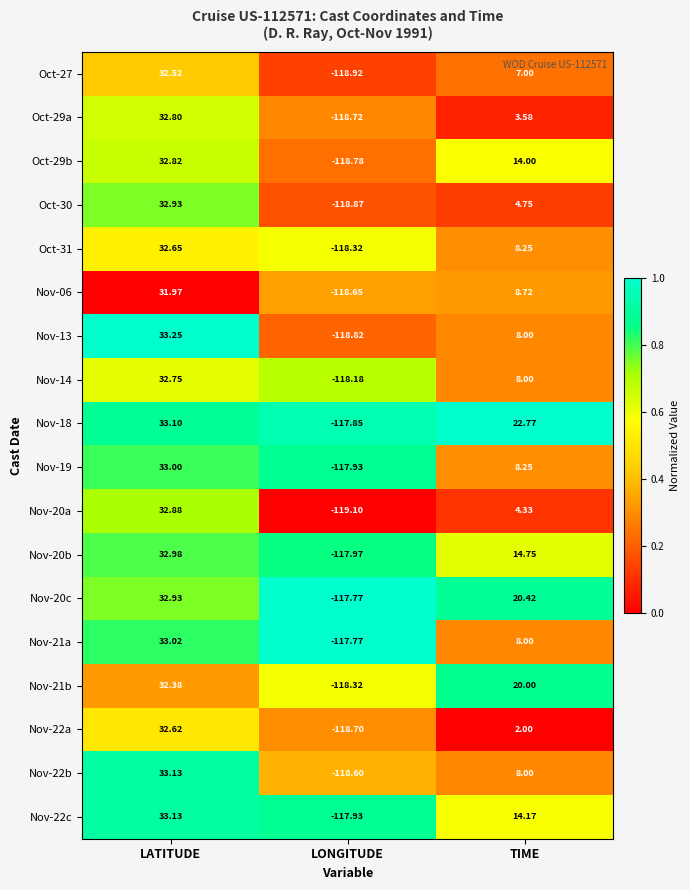

Where is Oct-29a nearest to the value -42?

TIME